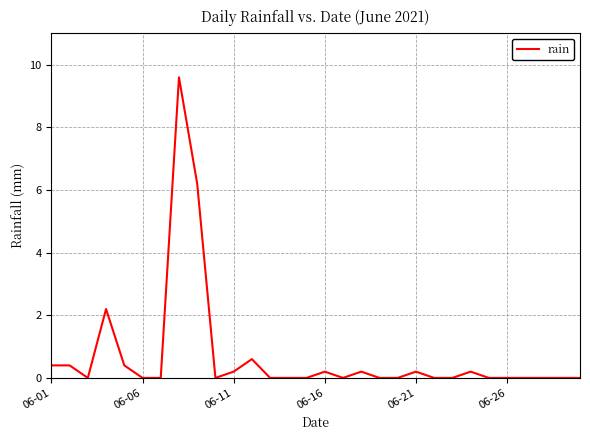

Is this an area chart (filled region under the line)?

No